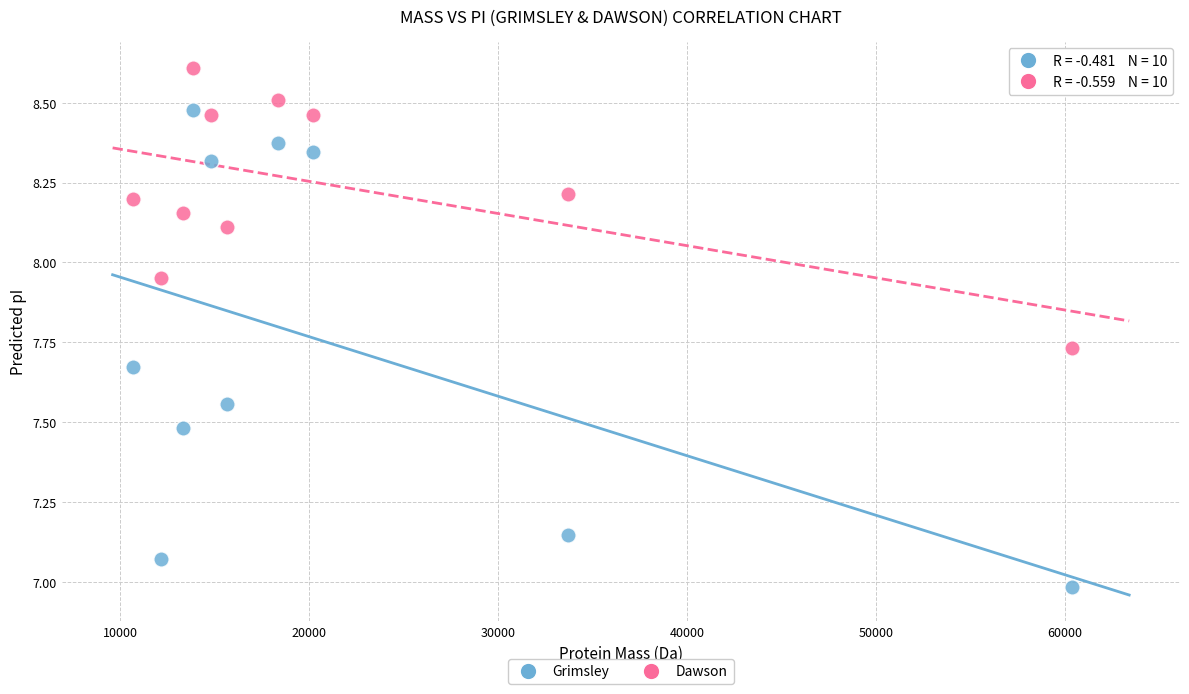

Which series contains the highest Y value?

Dawson